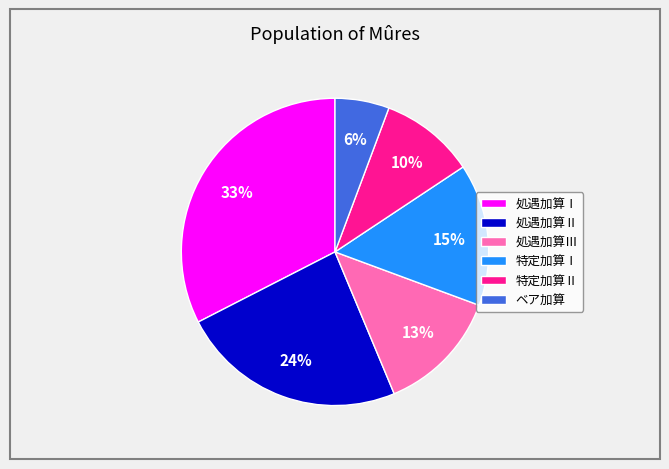

Is there a majority slice in this chart?

No